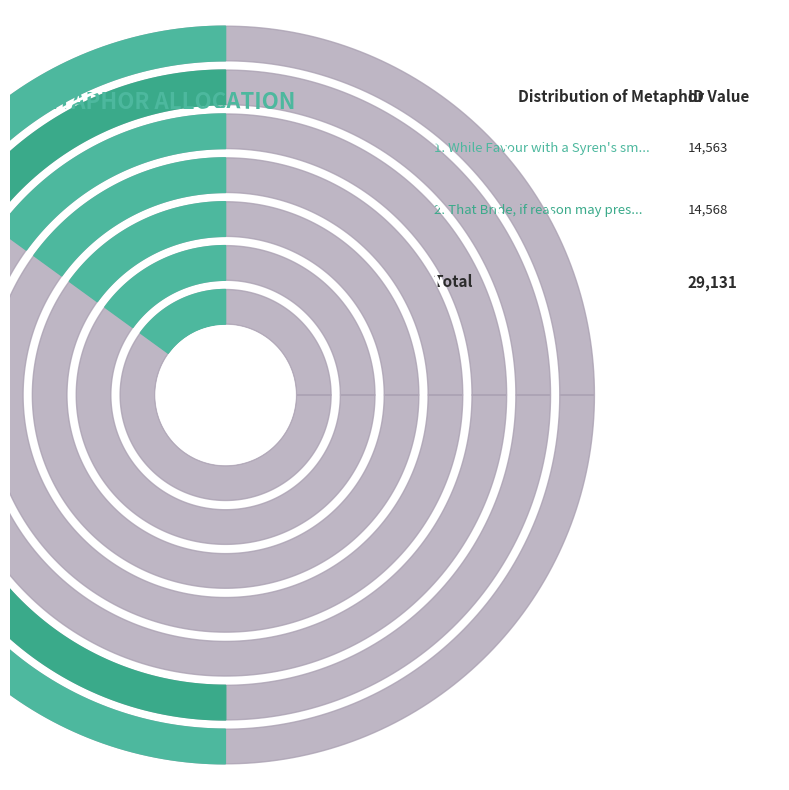

What is the total percentage of That Bride, if reason may presume and While Favour with a Syren's smile?

100.0%